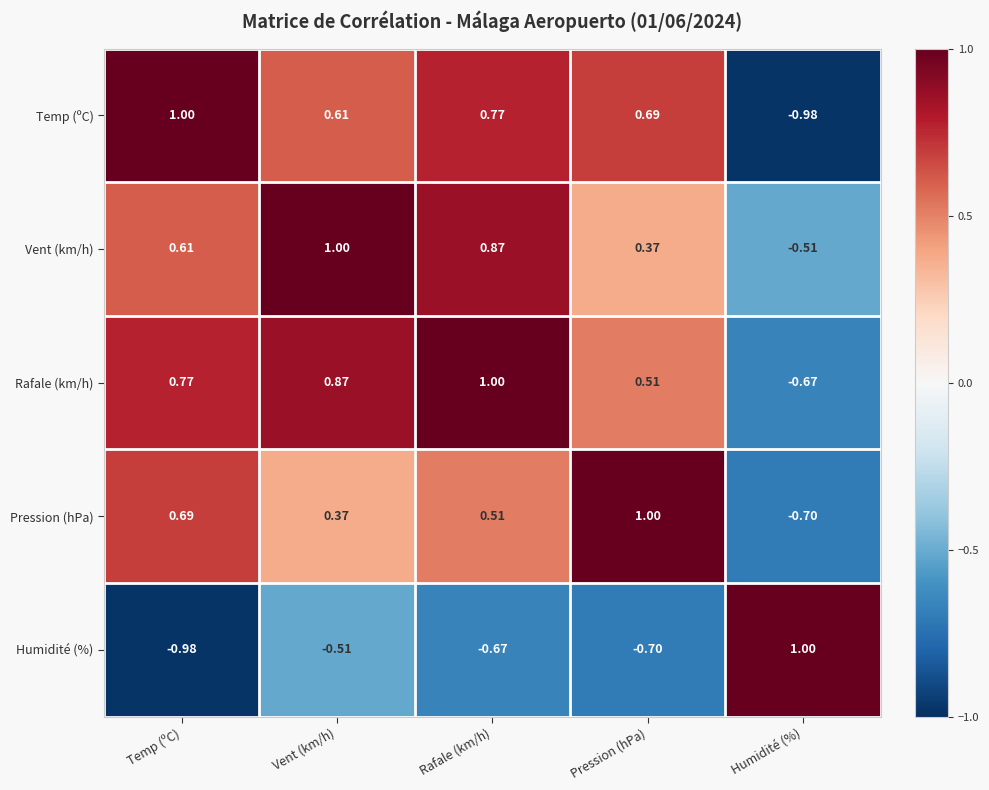

List the labels in order of Pression (hPa) value, smallest first.

Humidité (%), Vent (km/h), Rafale (km/h), Temp (ºC), Pression (hPa)